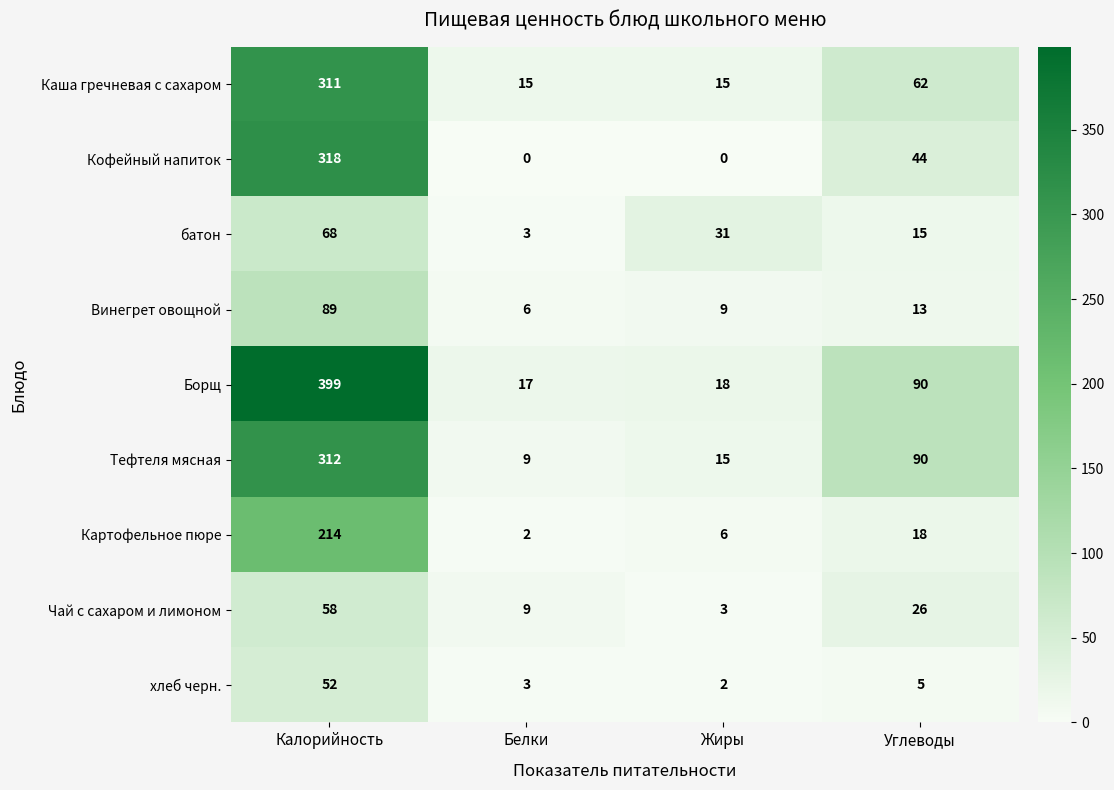

True or false: хлеб черн. has a value of 1 at Углеводы.

False